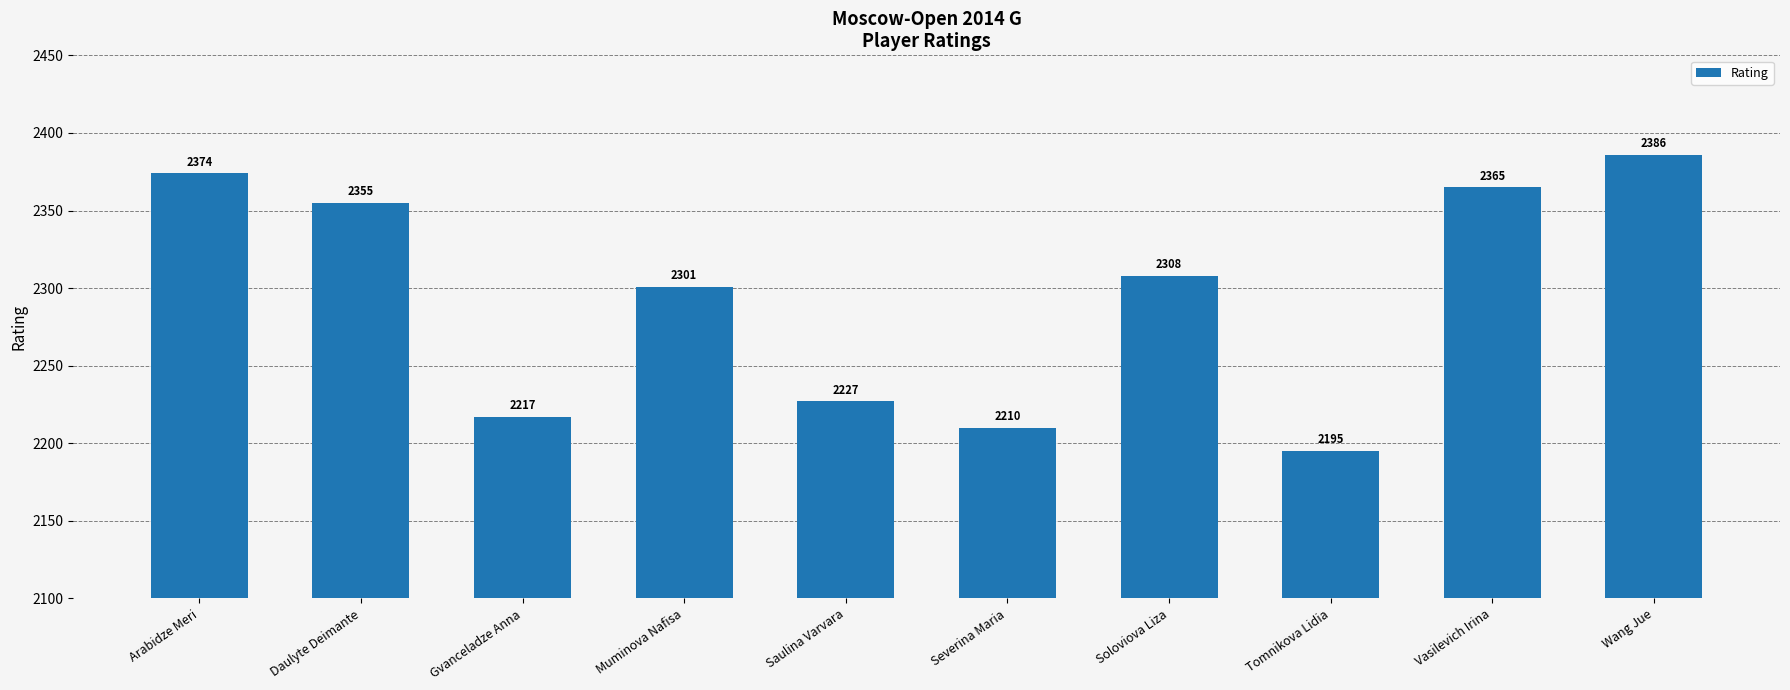

What is the sum of the values at Severina Maria and Soloviova Liza?

4518